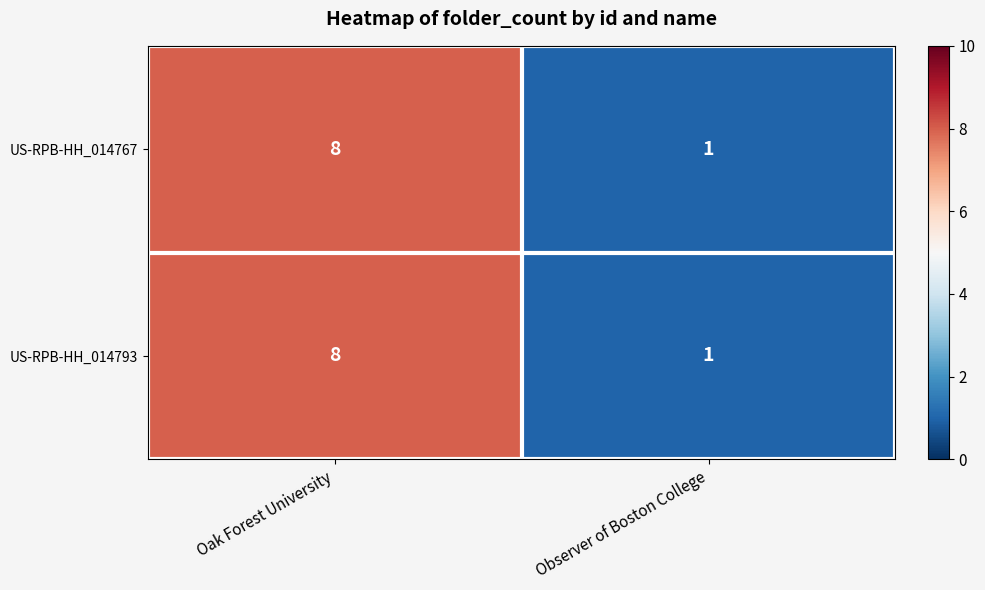

Where is US-RPB-HH_014767 nearest to the value 4?

Observer of Boston College